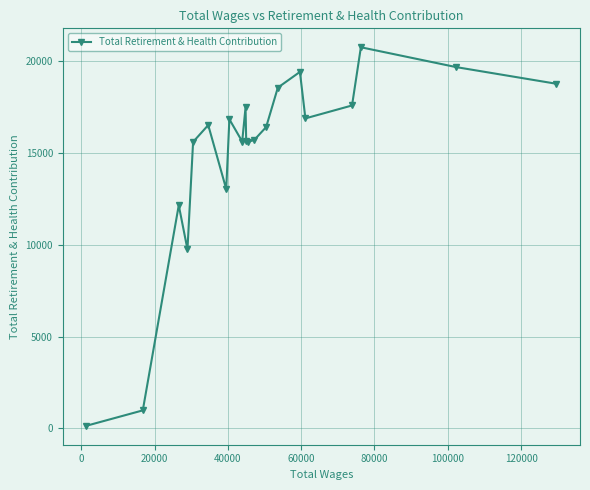

What is the sum of all values?

313004